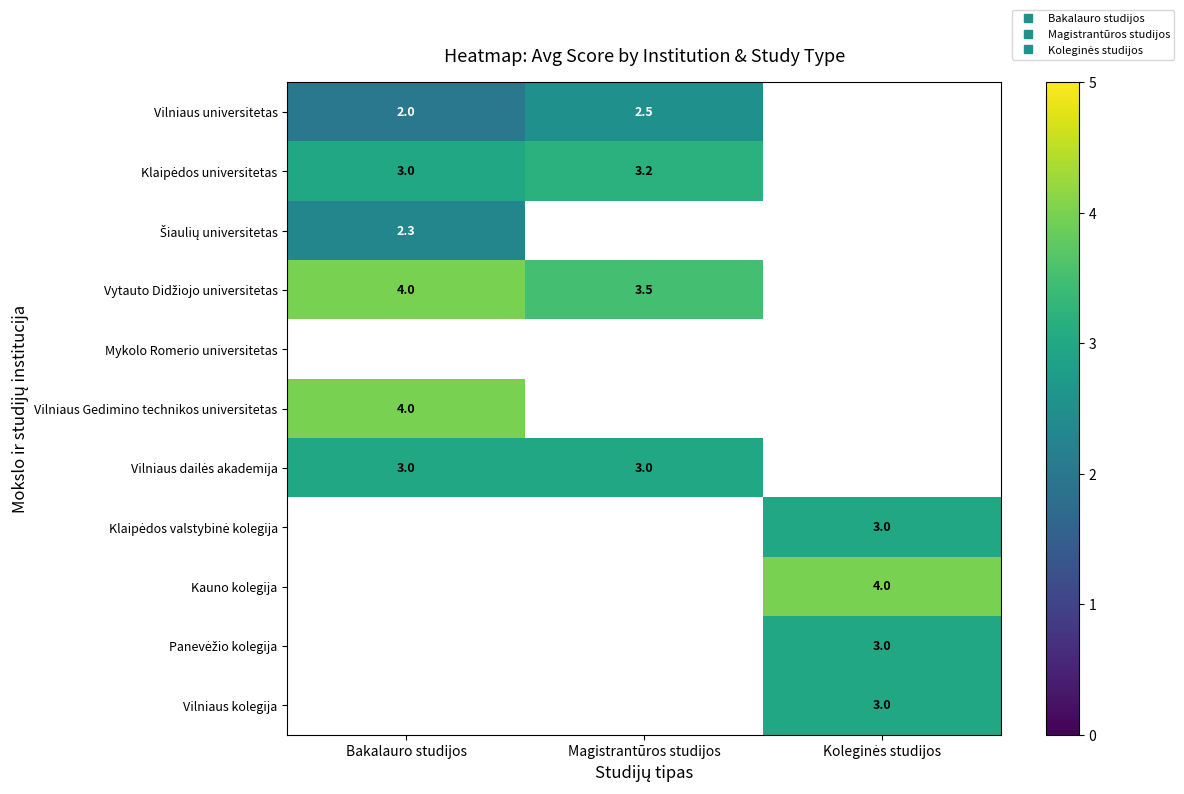

Which has a higher value, Bakalauro studijos or Koleginės studijos?

Koleginės studijos